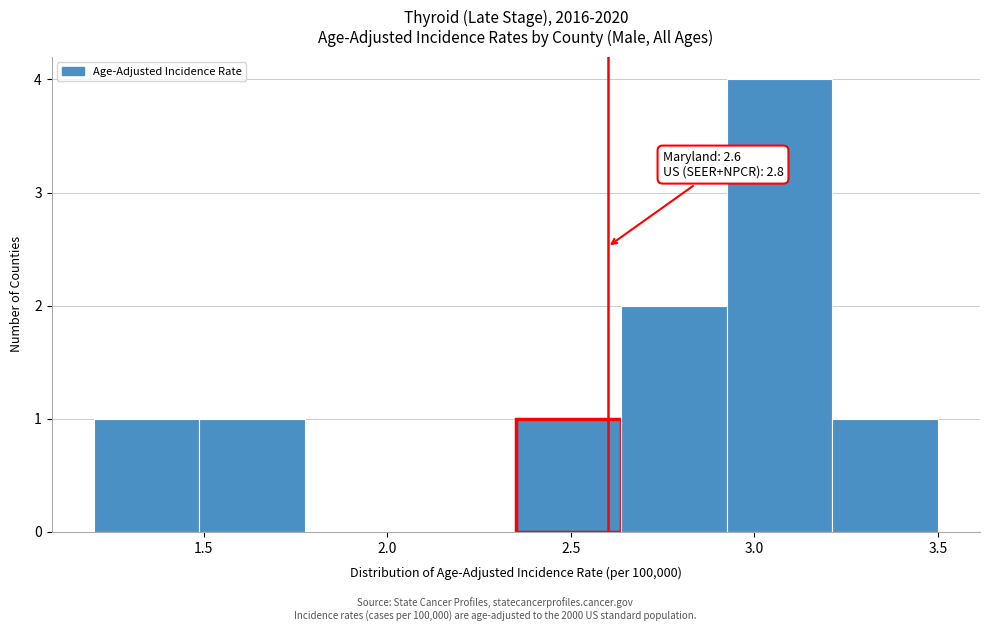

Over which range of the x-axis is the bar tallest?

2.95 to 3.20